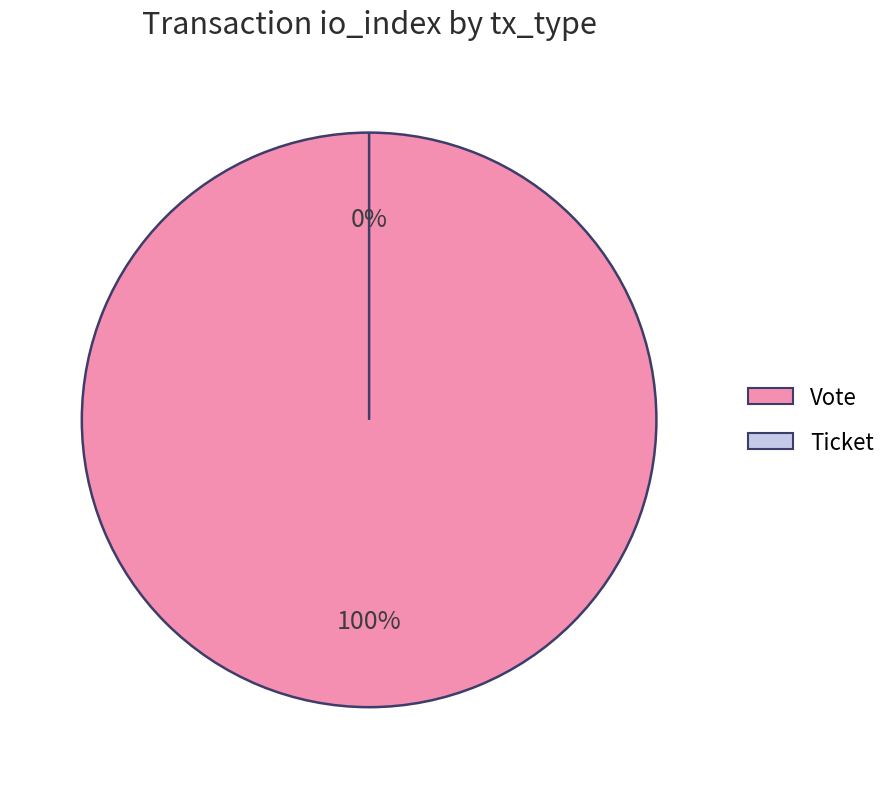

Combined, what portion of the pie is Vote and Ticket?

100.0%